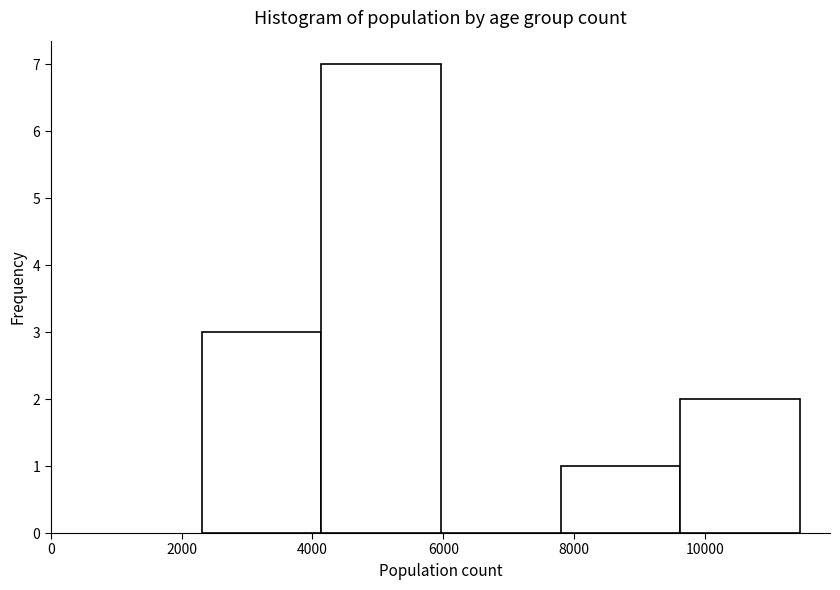

Reading left to right, list every bar in this chart as the range it spans on the x-axis followed by its height. Neither the bar edges nor the heights are printed on the chart, so give them approximately, as read against the axes.

2400 to 4200: 3
4200 to 6000: 7
6000 to 7800: 0
7800 to 9600: 1
9600 to 11400: 2